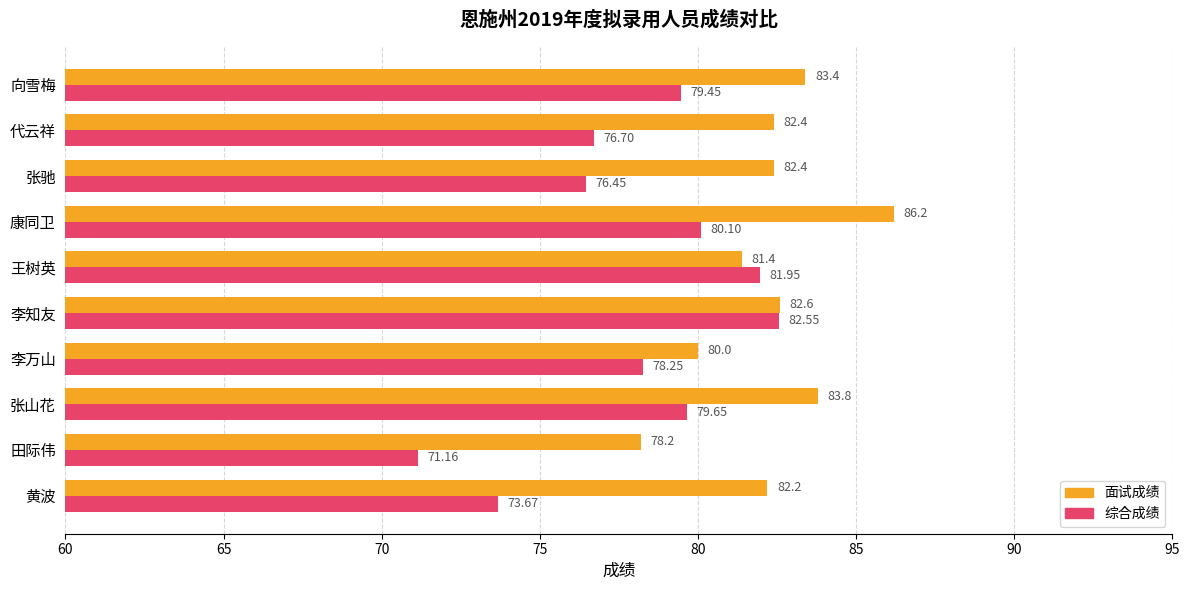

What is the spread (max minus min) of values at 黄波?

8.5